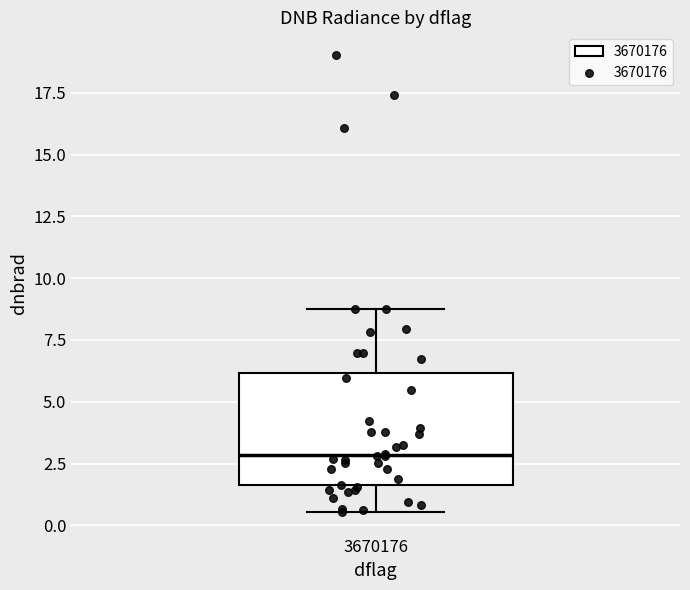

Where is the upper edge of the box at x = 3670176 on the y-axis? The values are not printed on the chart, so give them approximately, as read against the axis.

6.0